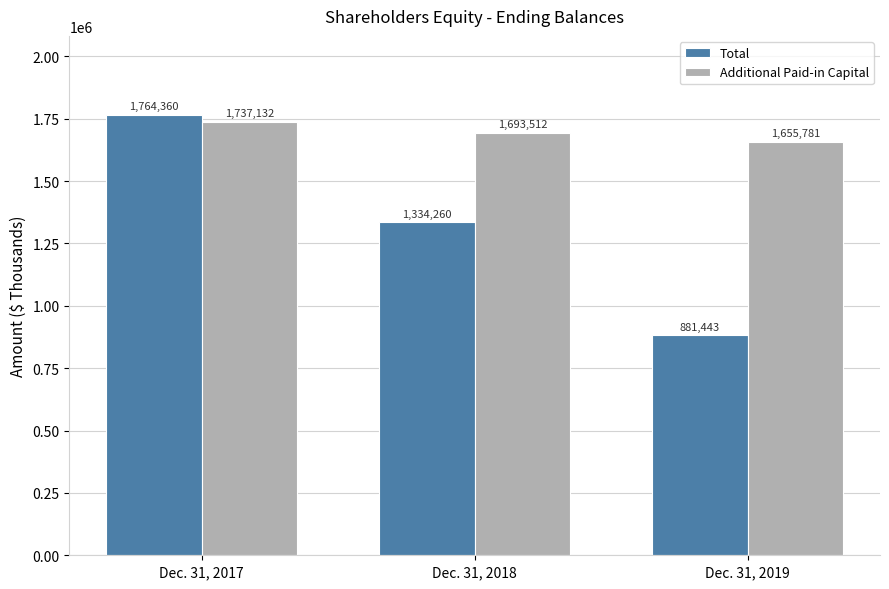

What is the difference between the Additional Paid-in Capital values at Dec. 31, 2019 and Dec. 31, 2017?

81351